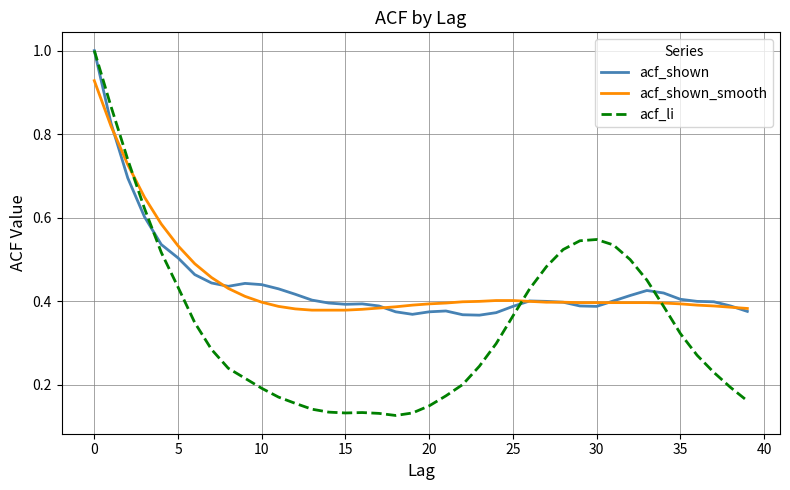

At how many categories does at least one series exceed 0?

40